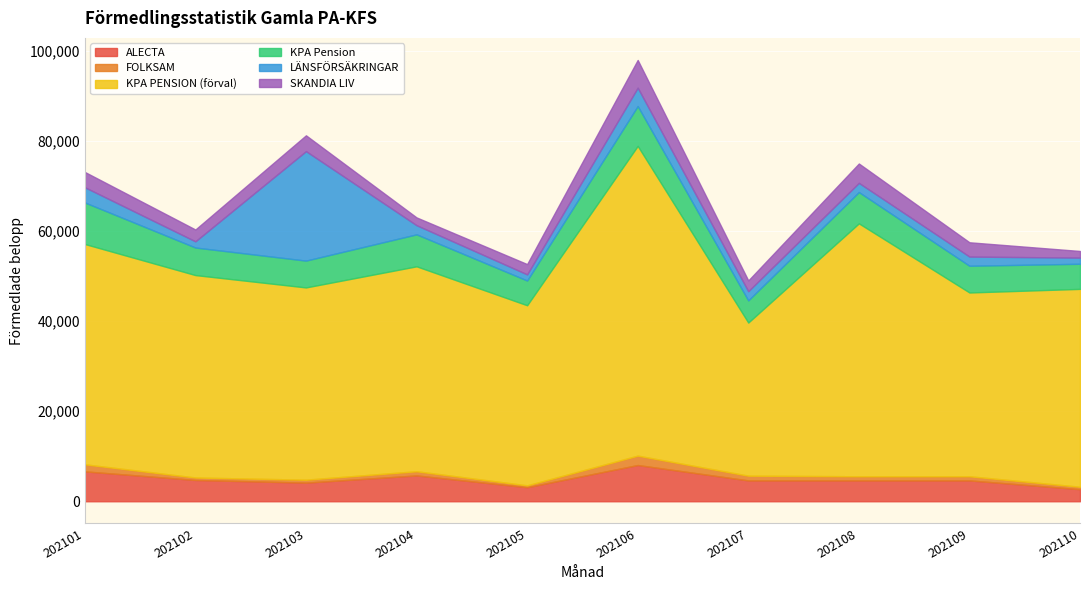

At which category does the chart reach its minimum across all series?

202105